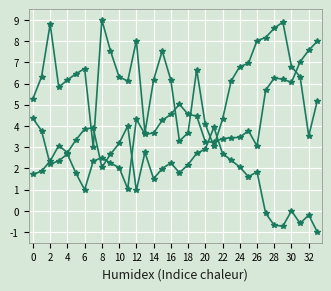

How many lines are shown in the chart?

3